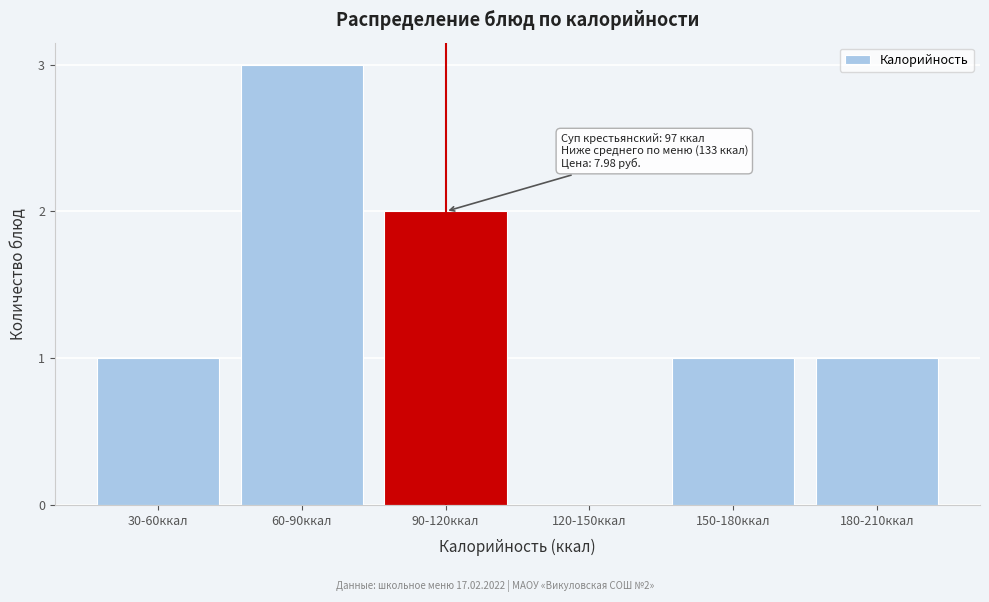

Reading right to left, list all the values displayed in this chart.

180-210ккал=1	150-180ккал=1	120-150ккал=0	90-120ккал=2	60-90ккал=3	30-60ккал=1